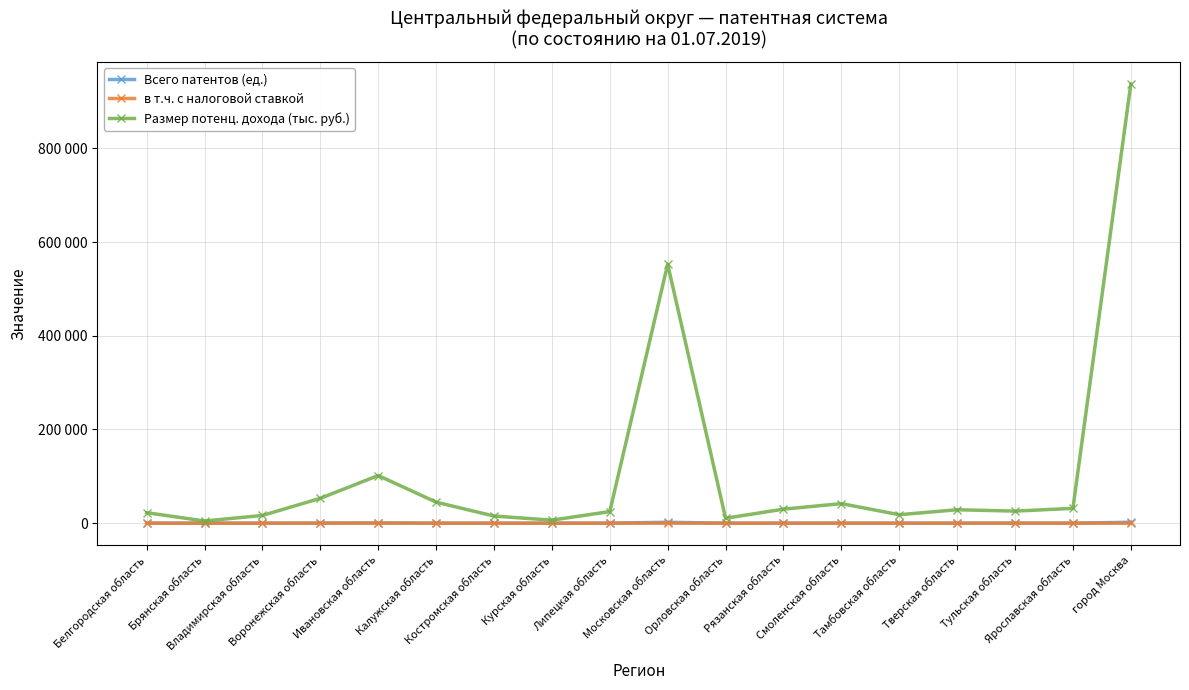

What is the label of the 9th point from the left?

Липецкая область